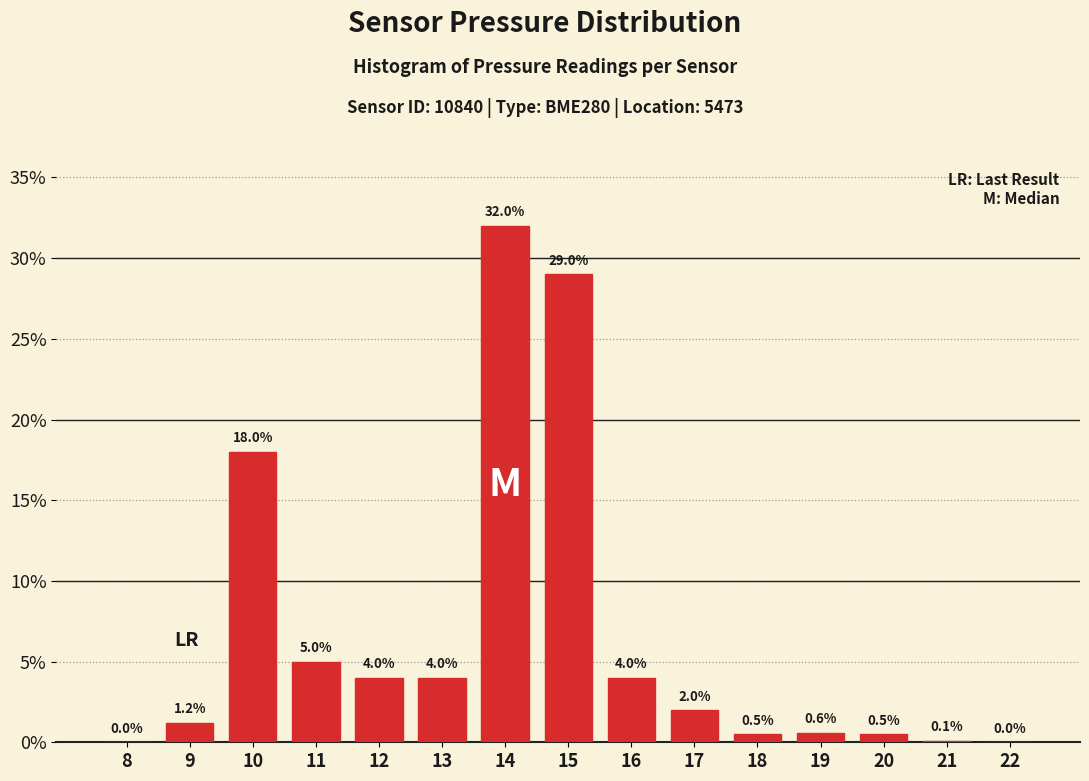

Reading right to left, what are all the values shown in this chart?

22=0.0	21=0.1	20=0.5	19=0.6	18=0.5	17=2.0	16=4.0	15=29.0	14=32.0	13=4.0	12=4.0	11=5.0	10=18.0	9=1.2	8=0.0